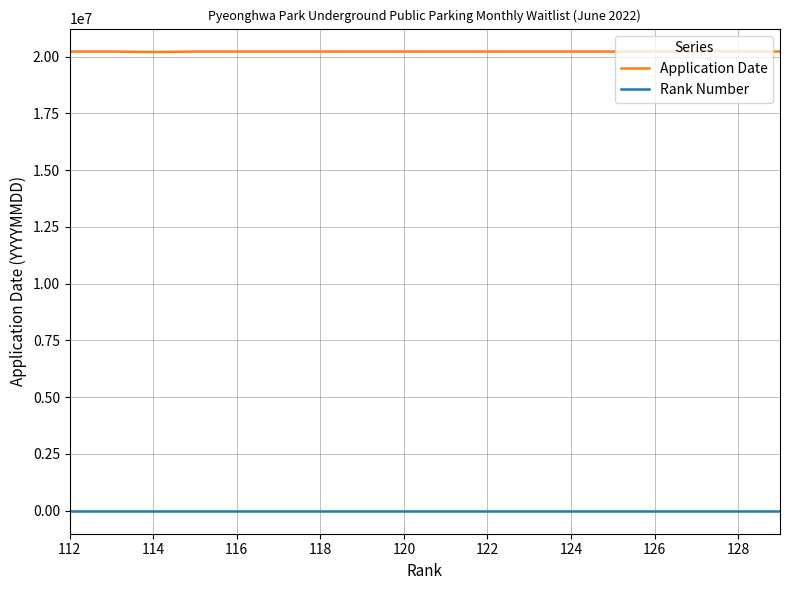

Rank the series by their average value, from highest to lowest.

Application Date, Rank Number